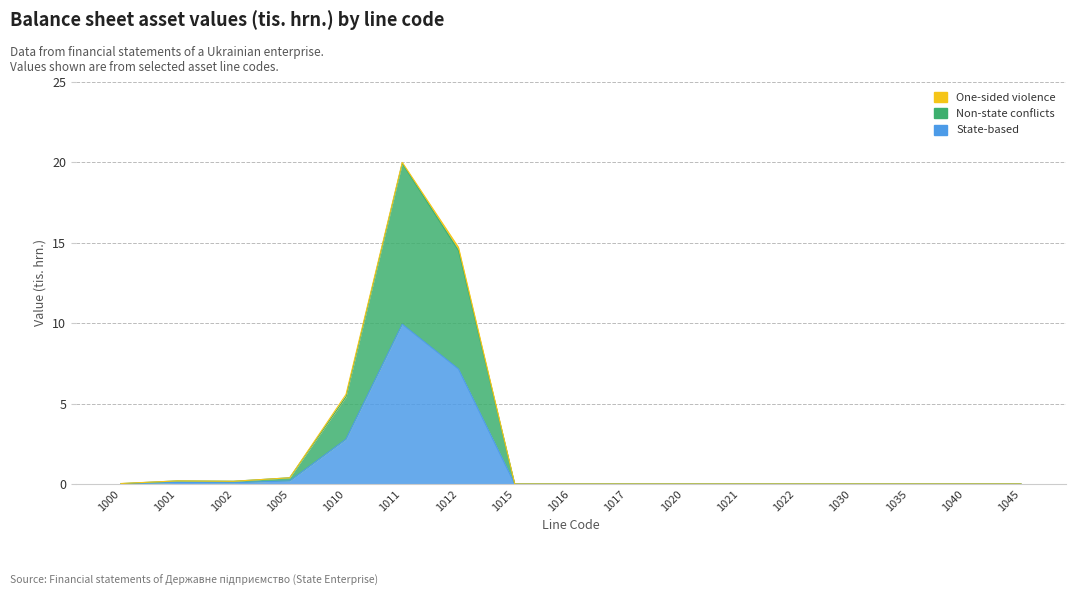

At which label does State-based reach its peak?

1011